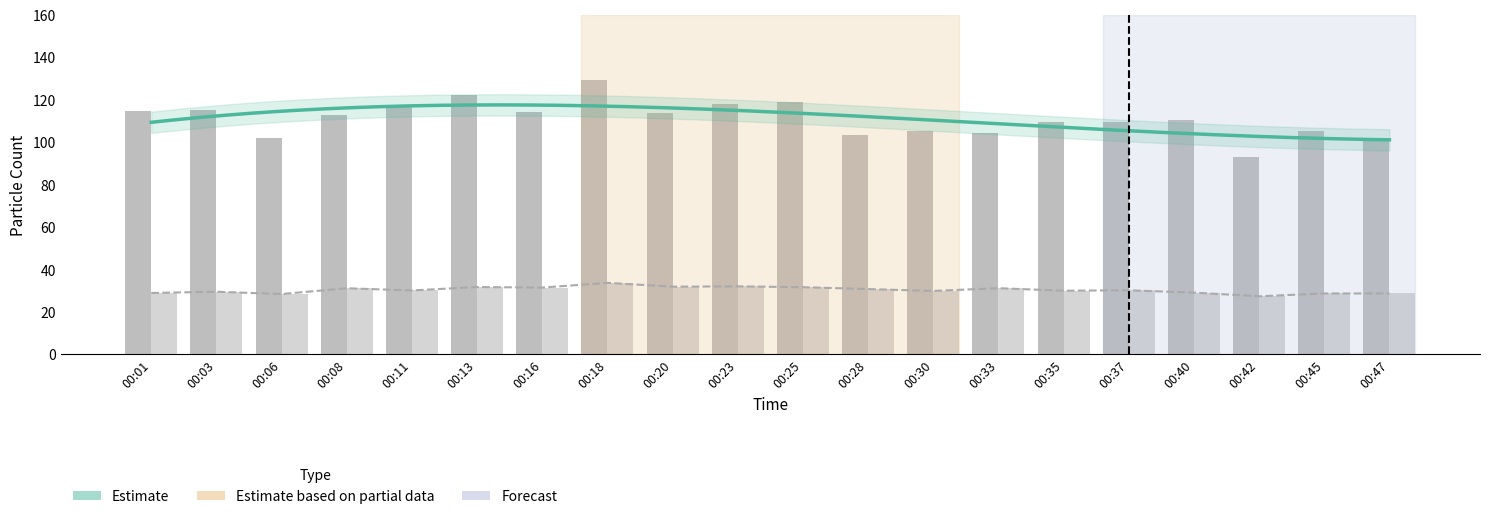

The SDS_P2 series shows 30.0 at 00:11. True or false?

True